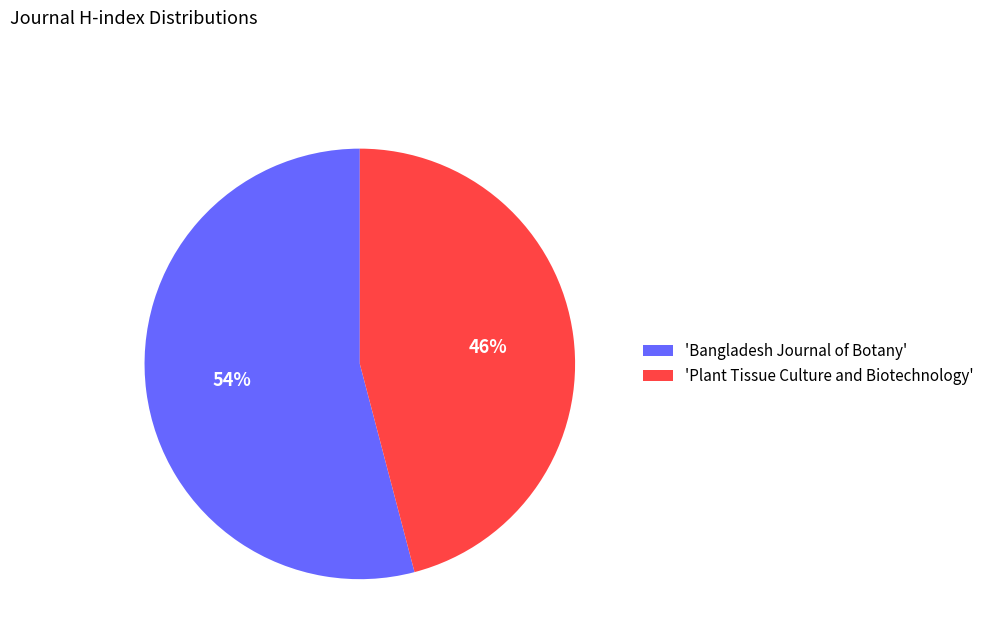

Rank the categories by value from highest to lowest.

'Bangladesh Journal of Botany', 'Plant Tissue Culture and Biotechnology'